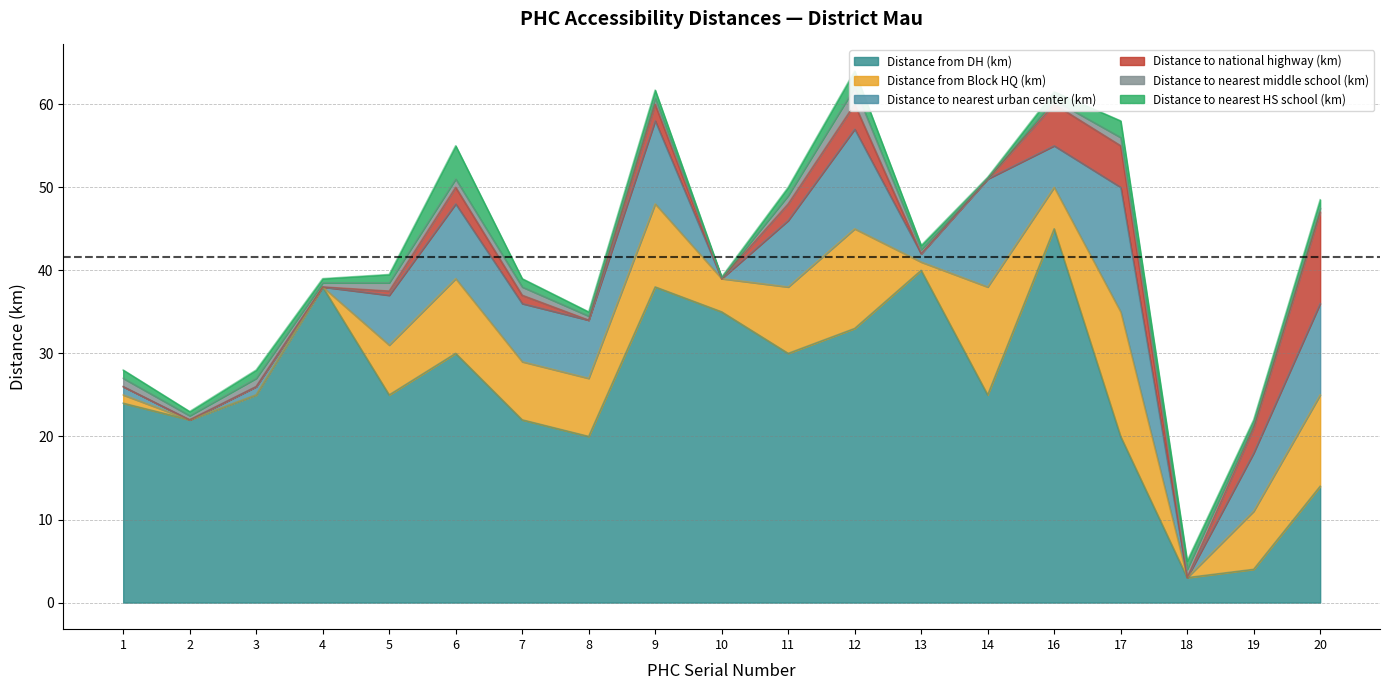

The Distance from DH (km) series shows 4.0 at 19. True or false?

True